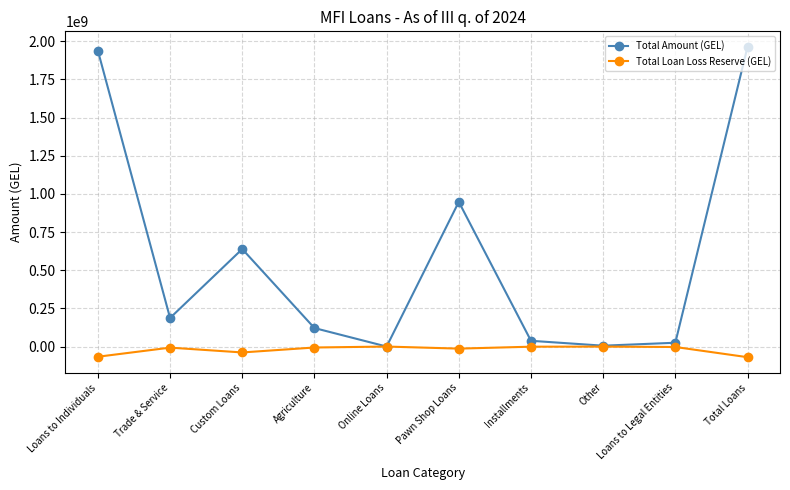

Which category has the highest value in the Total Amount (GEL) series?

Total Loans